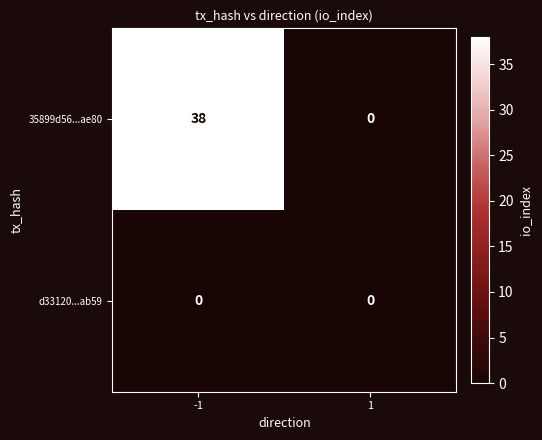

Reading left to right, transcribe all the data shown in this chart.

35899d56...ae80: 38	0
d33120...ab59: 0	0